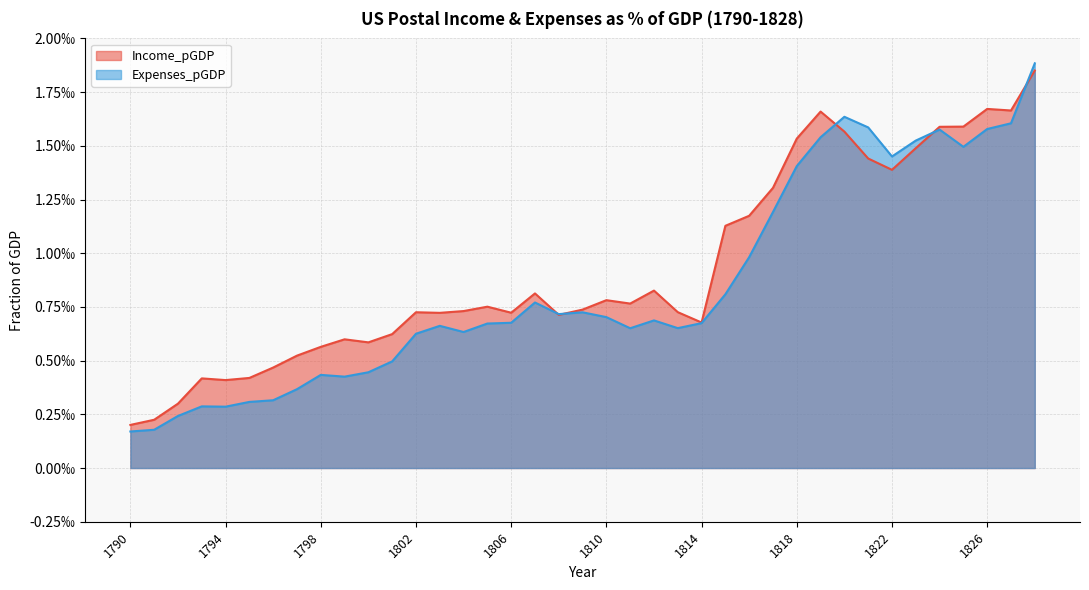

Does the chart have visible grid lines?

Yes